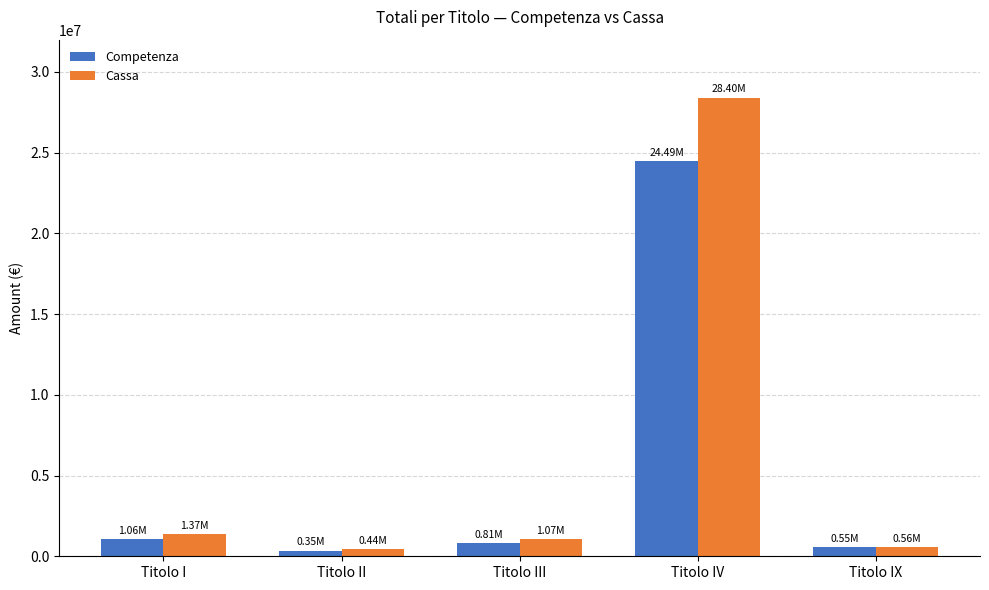

Which series has the largest total across all categories?

Cassa